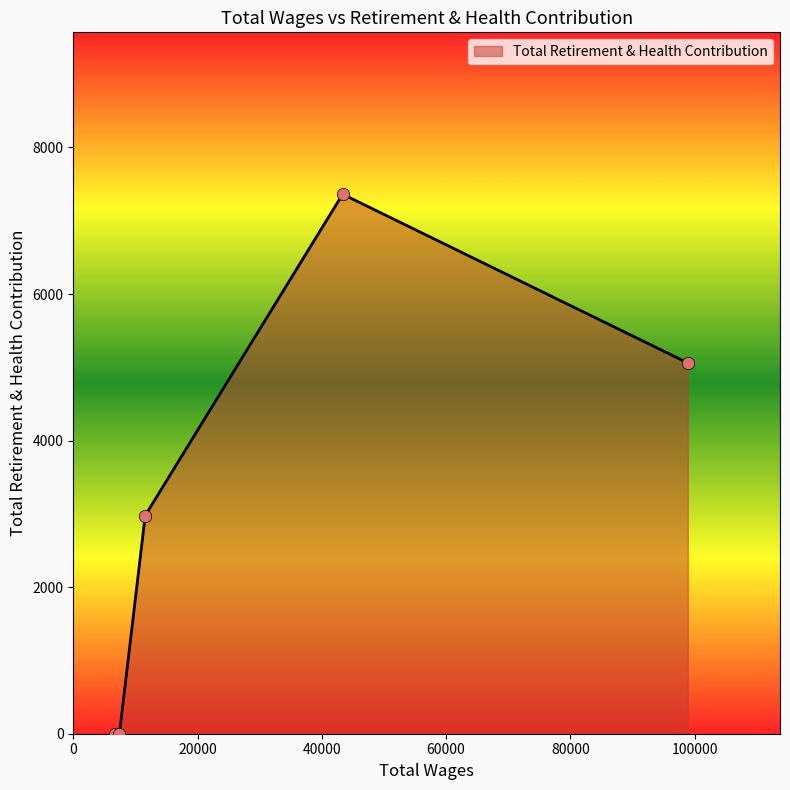

True or false: the data has more than 2 interior local peaks.

False